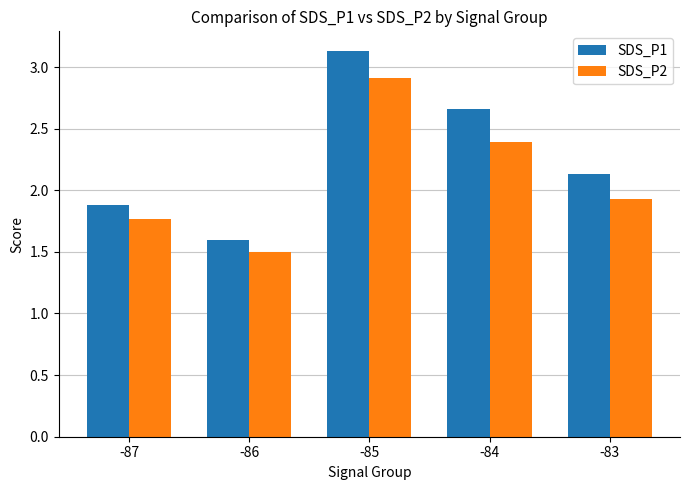

At which label does SDS_P1 reach its peak?

-85